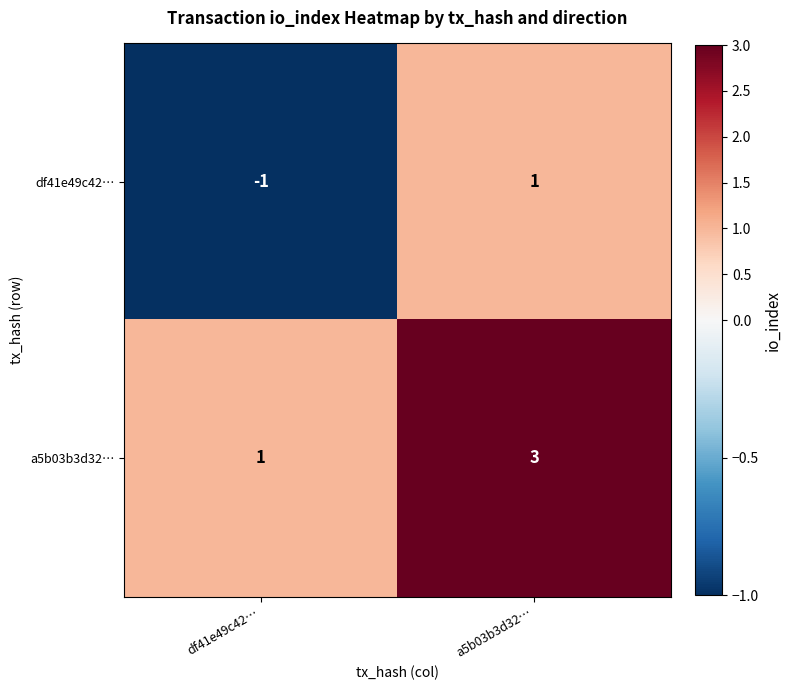

What is the approximate value of a5b03b3d32… at a5b03b3d32…?

3